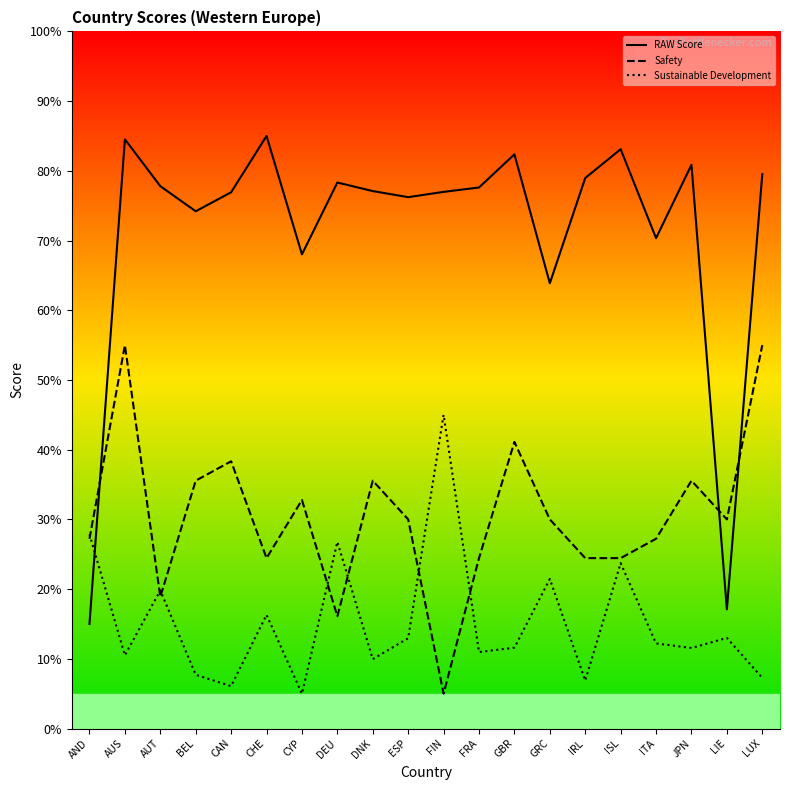

Is it true that Sustainable Development equals 14.7 at DNK?

False